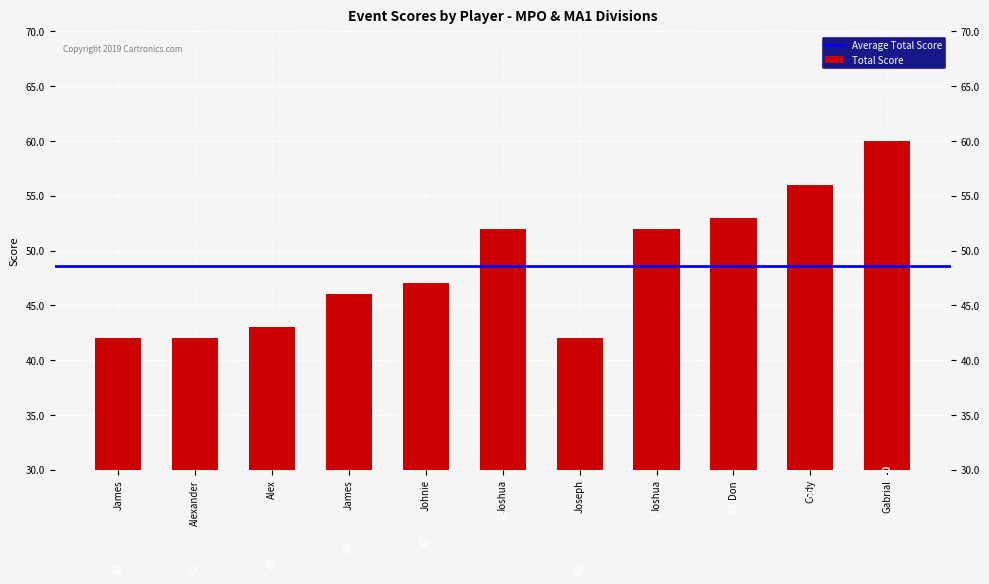

What is the sum of all values?

535